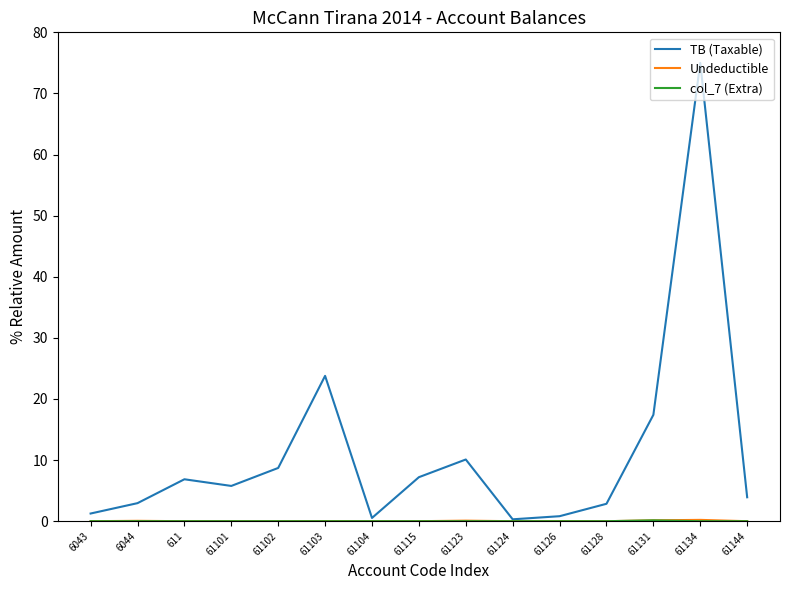

Which series has the largest total across all categories?

TB (Taxable)